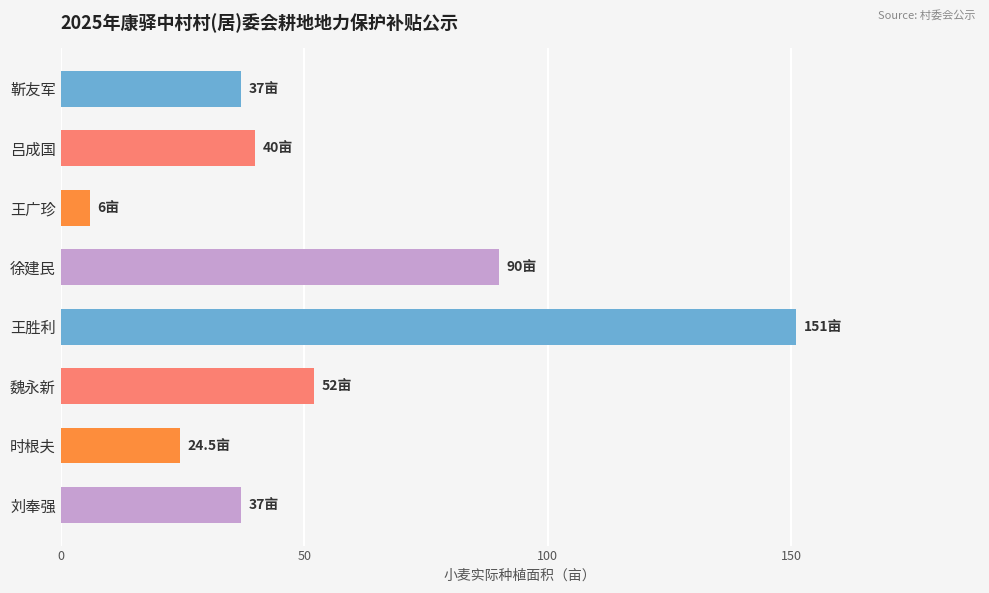

How many values are below 40?

4